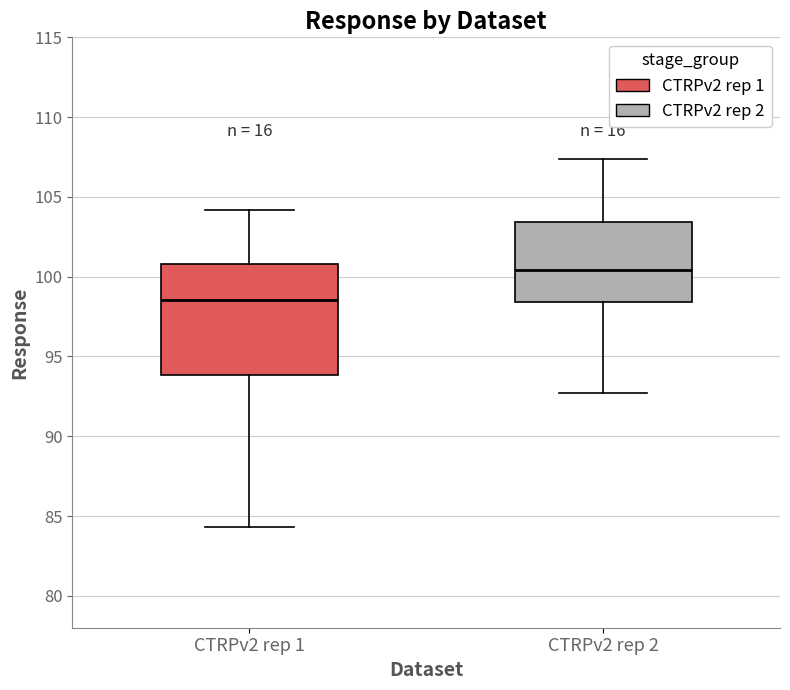

Reading left to right, read every box against the y-axis: the position of its median line, the range the box covers, and the ends of its whiskers. The values are not printed on the chart, so give them approximately, as read against the axis.

CTRPv2 rep 1: median 98.5, box 94.0 to 101.0, whiskers 84.5 to 104.0
CTRPv2 rep 2: median 100.5, box 98.5 to 103.5, whiskers 92.5 to 107.5